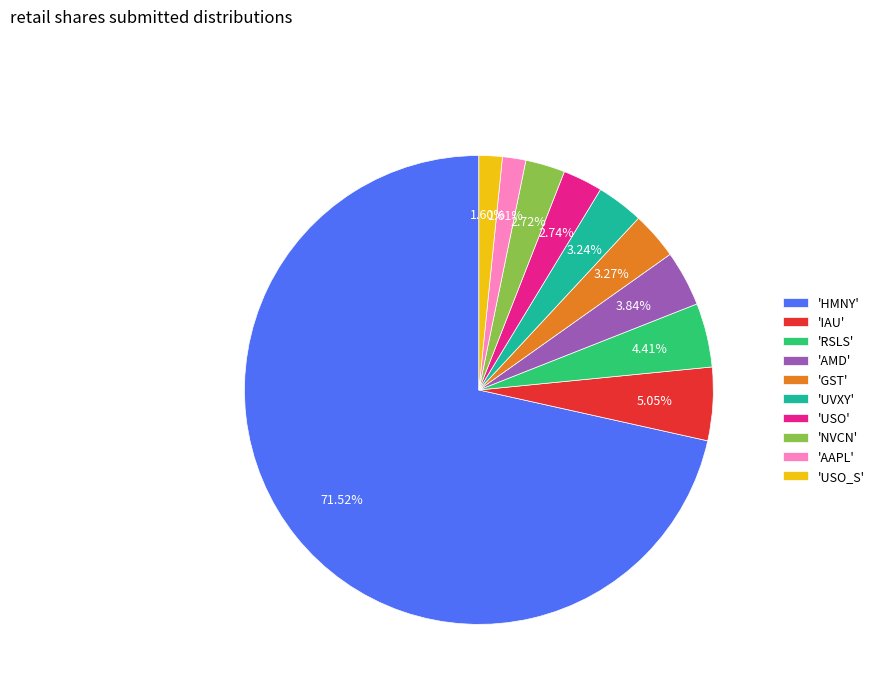

What is the ratio of the value at 'AMD' to the value at 'GST'?

1.2